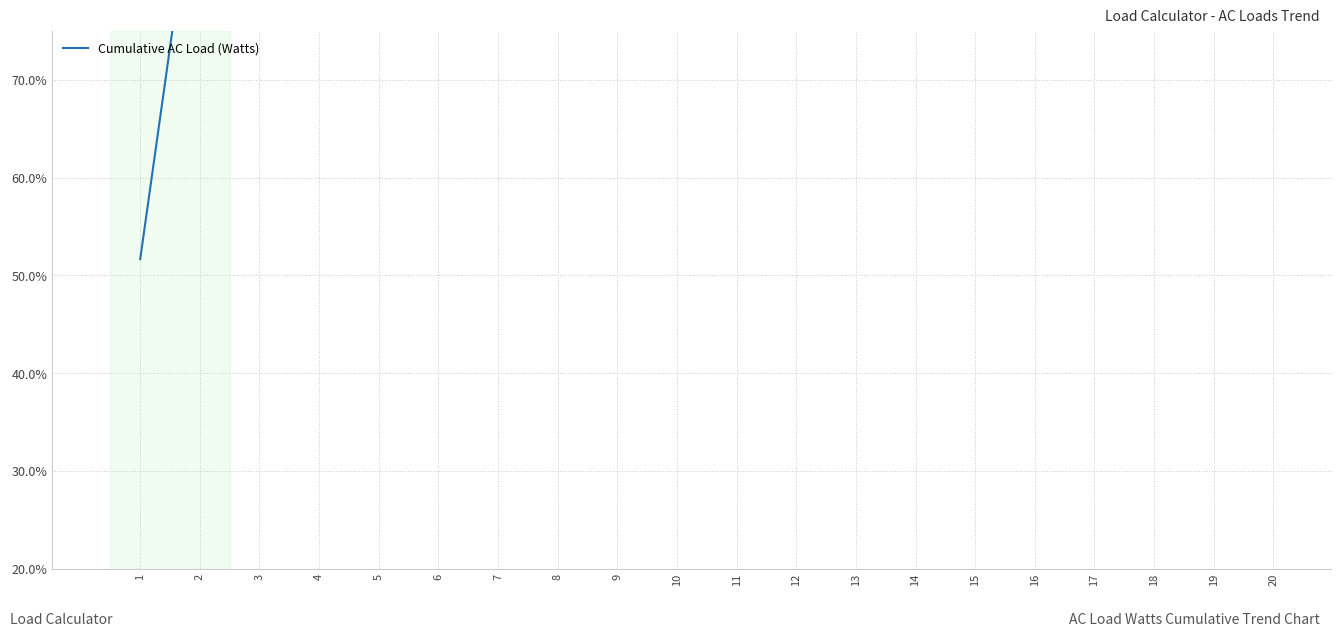

True or false: the data shows 32.0 at 14.

False